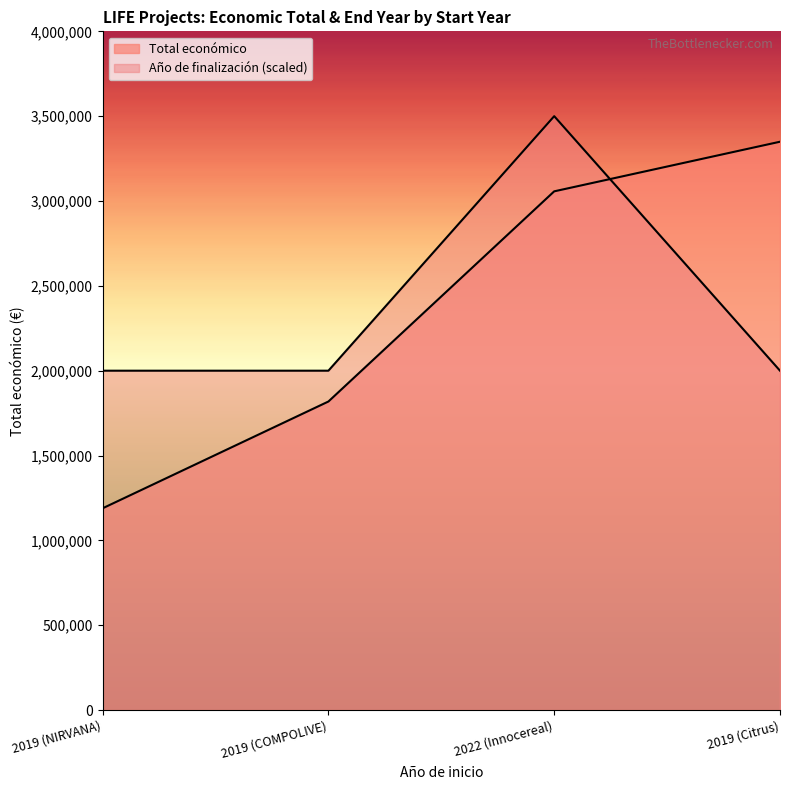

What is the label of the 3rd point from the left?

2022 (Innocereal)